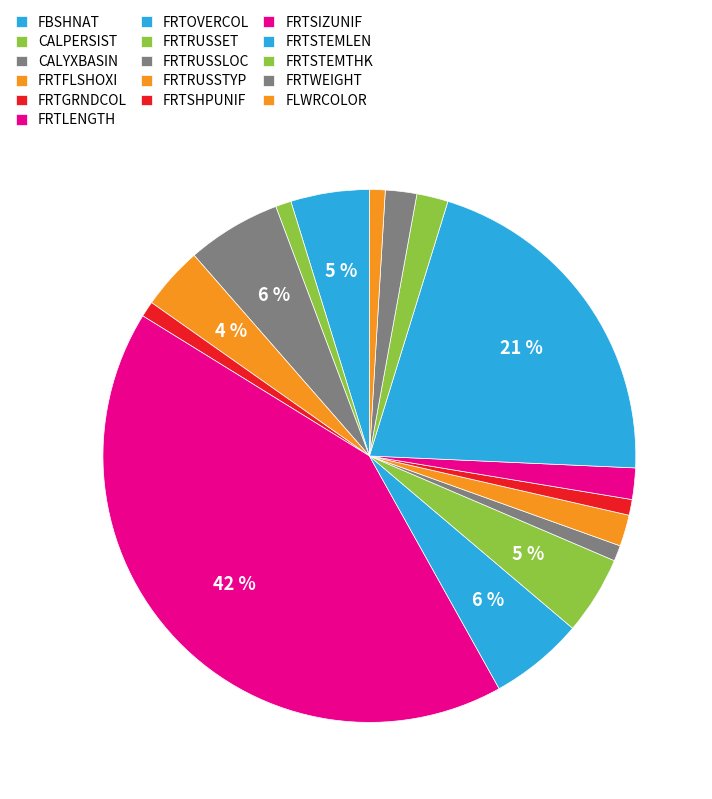

Is it true that CALYXBASIN is 6% of the pie?

True